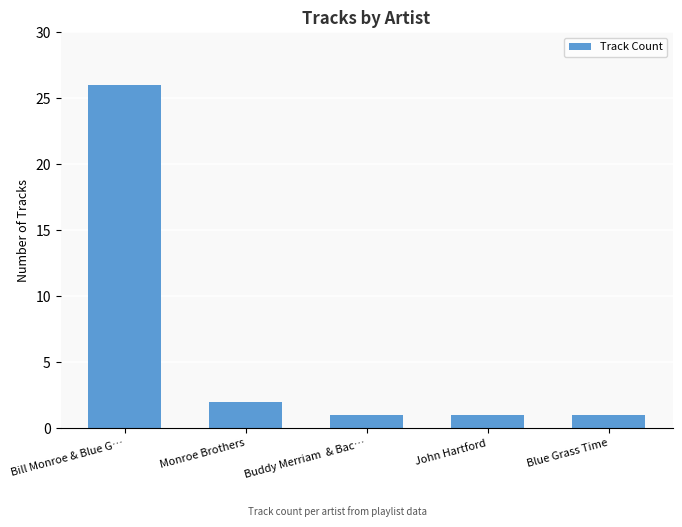

What position from the right is Blue Grass Time?

1